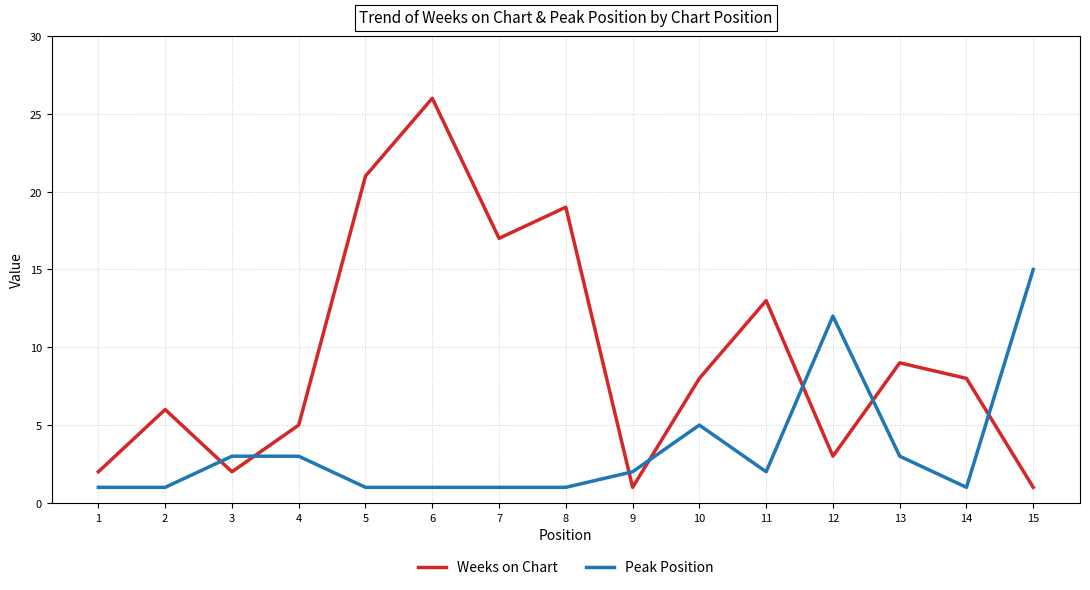

Reading right to left, transcribe all the data shown in this chart.

Weeks on Chart: 1	8	9	3	13	8	1	19	17	26	21	5	2	6	2
Peak Position: 15	1	3	12	2	5	2	1	1	1	1	3	3	1	1